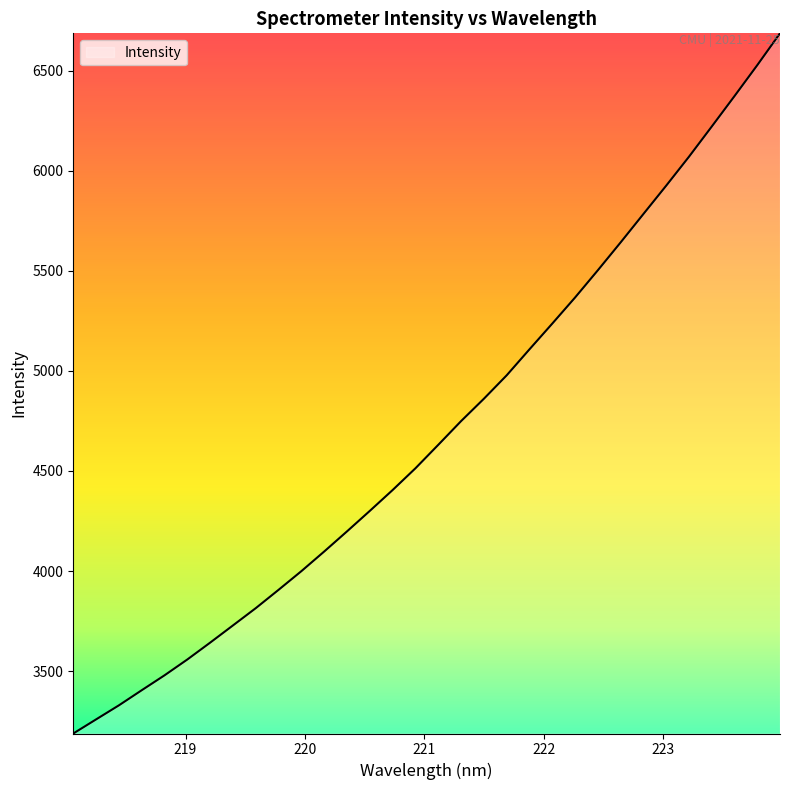

What is the greatest value displayed?

6686.3